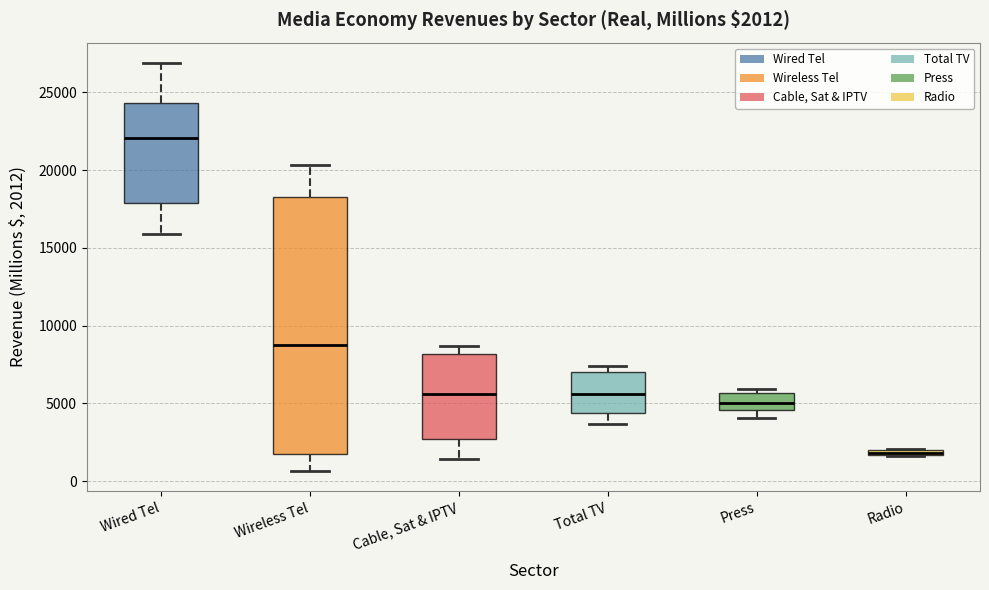

Which box has the highest median line?

Wired Tel